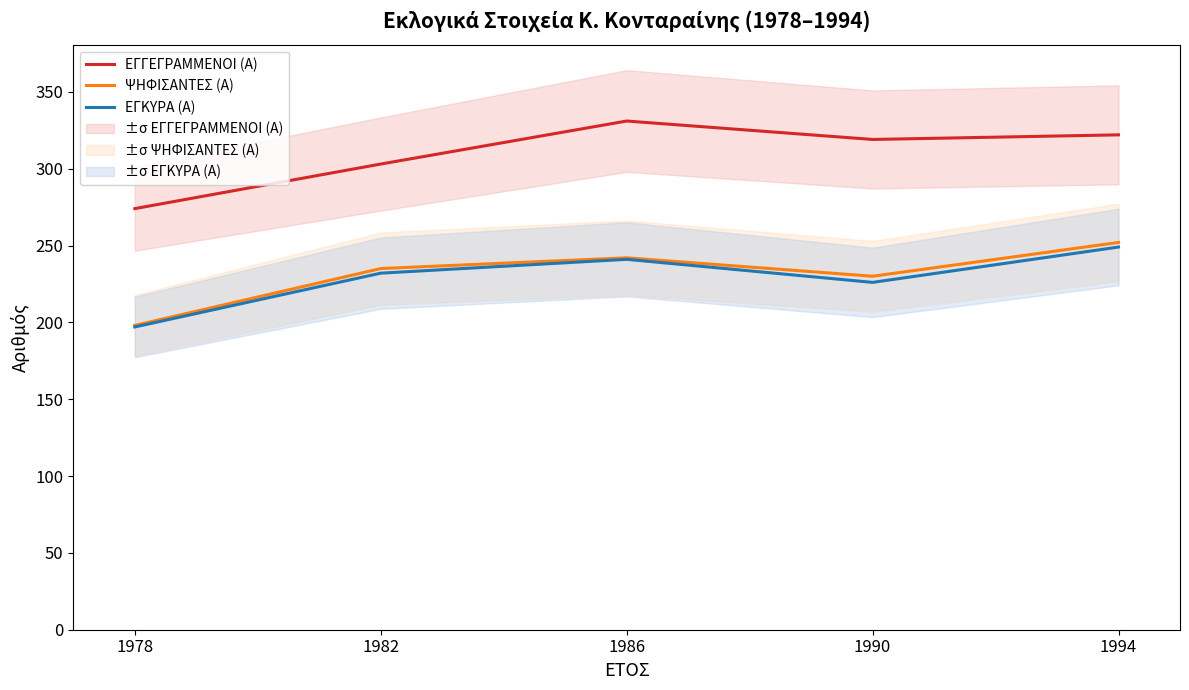

Reading left to right, extract all data points from this chart.

ΕΓΓΕΓΡΑΜΜΕΝΟΙ (Α): 1978=274	1982=303	1986=331	1990=319	1994=322
ΨΗΦΙΣΑΝΤΕΣ (Α): 1978=198	1982=235	1986=242	1990=230	1994=252
ΕΓΚΥΡΑ (Α): 1978=197	1982=232	1986=241	1990=226	1994=249